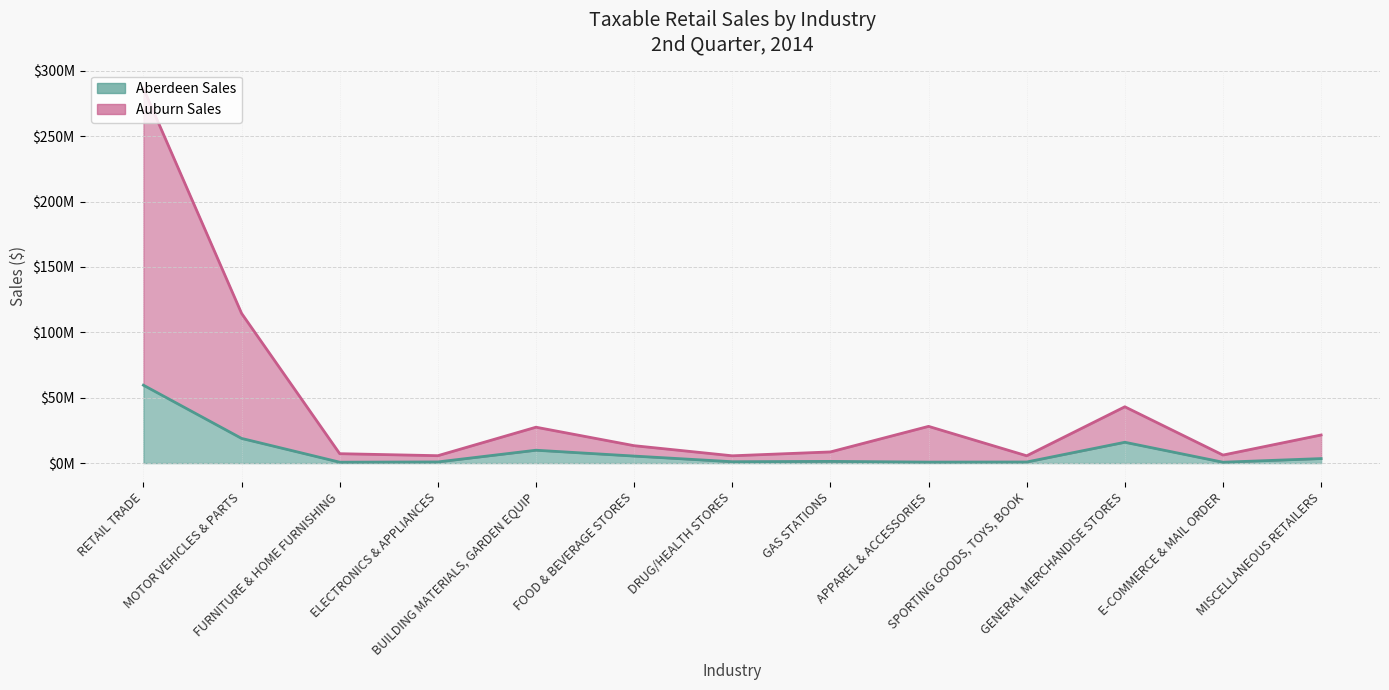

What is the total value across all series at SPORTING GOODS, TOYS, BOOK?

6419410